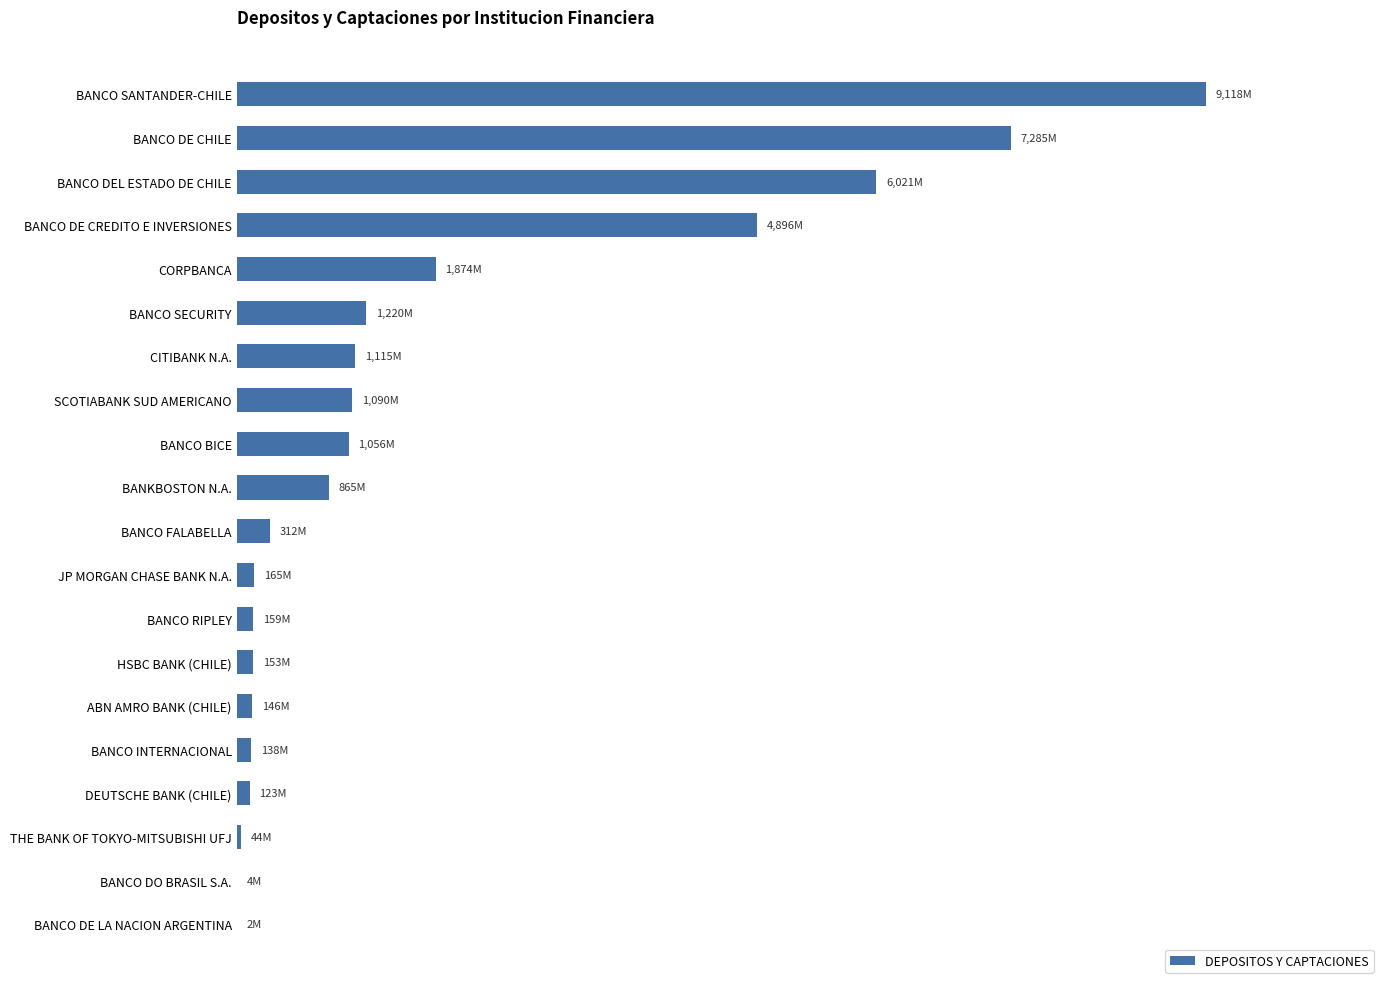

Are the bars horizontal?

Yes